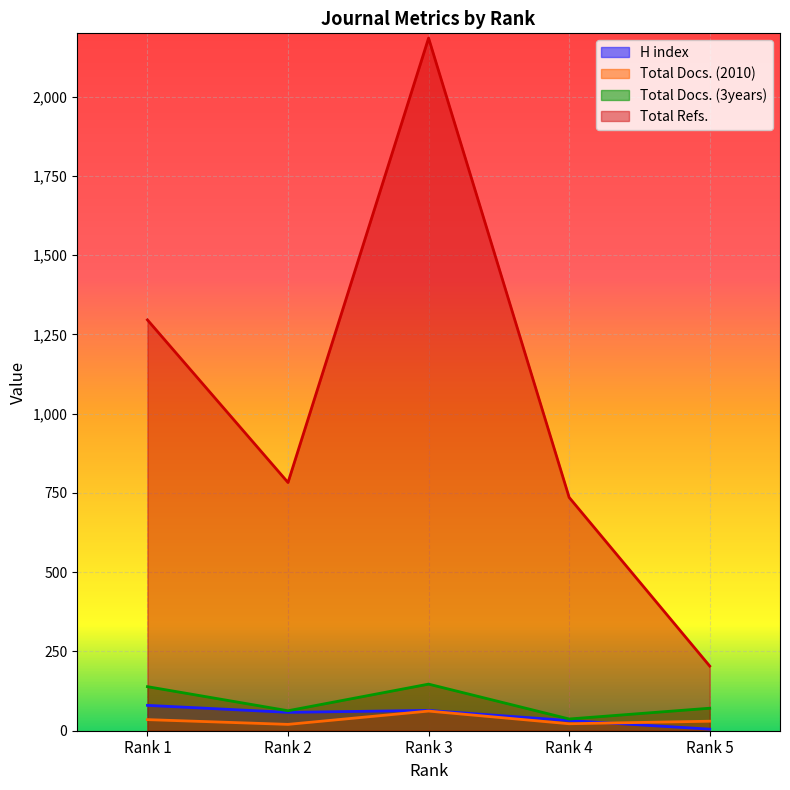

Where is the first local maximum for Total Docs. (3years)?

Rank 3